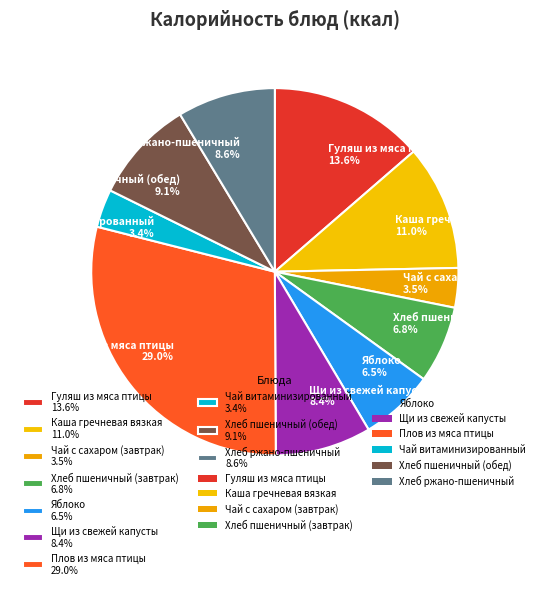

Do Чай с сахаром (завтрак) and Хлеб пшеничный (обед) together represent more than half of the pie?

No